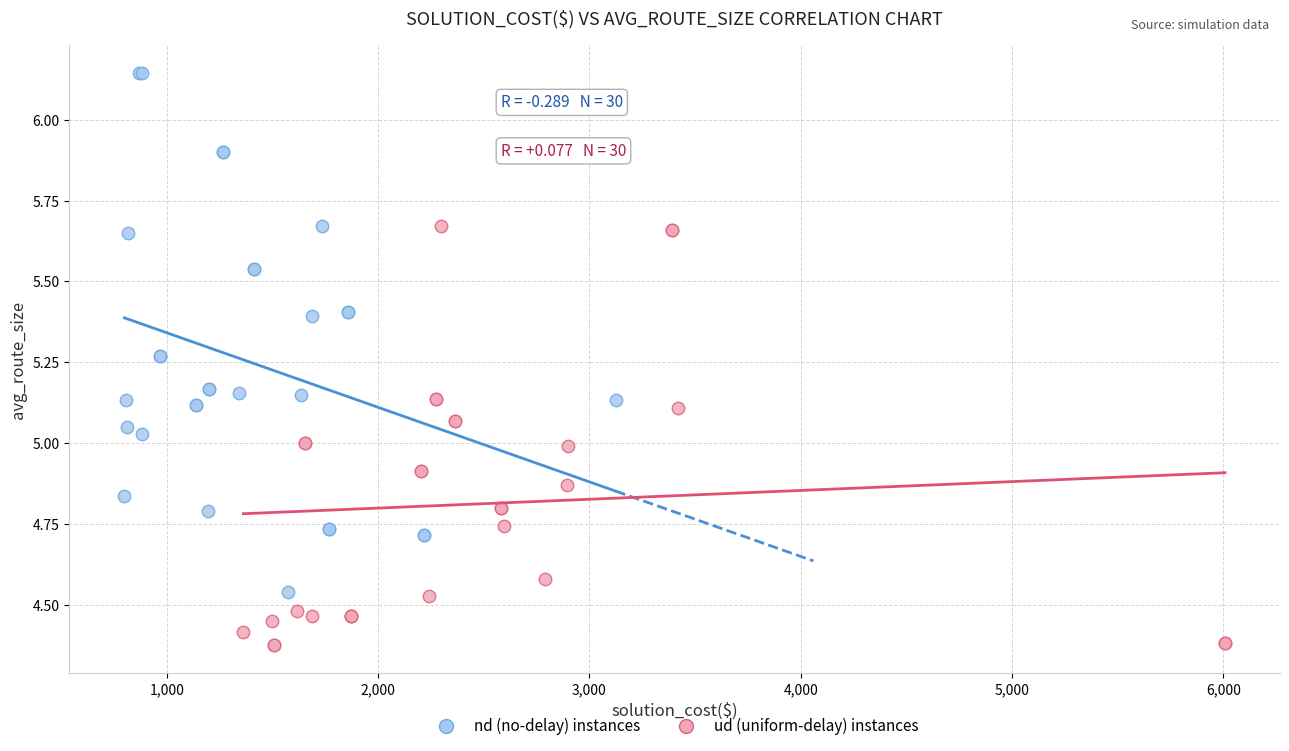

What are all the series names shown in the legend?

nd (no-delay) instances, ud (uniform-delay) instances